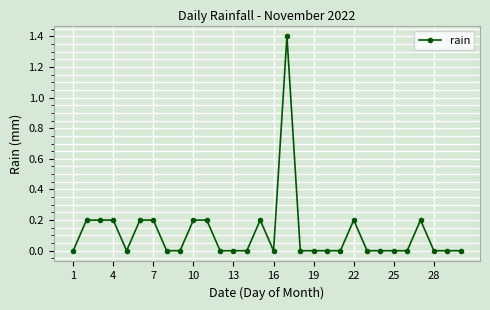

True or false: the data has more than 1 interior local peaks.

True